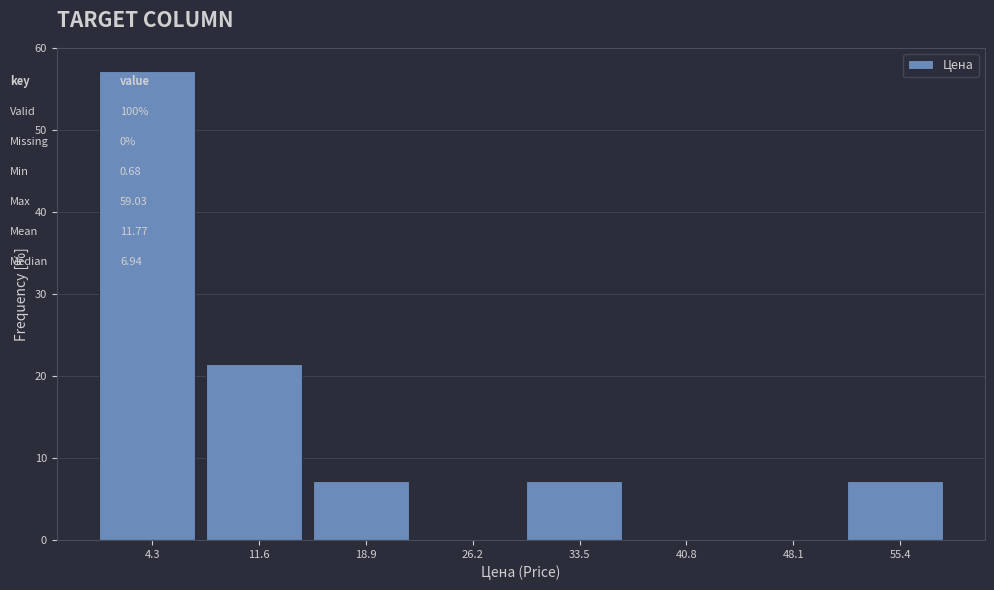

How tall is the bar that spans 1 to 8 on the x-axis? Neither the bar edges nor the heights are printed on the chart, so give them approximately, as read against the axes.

57